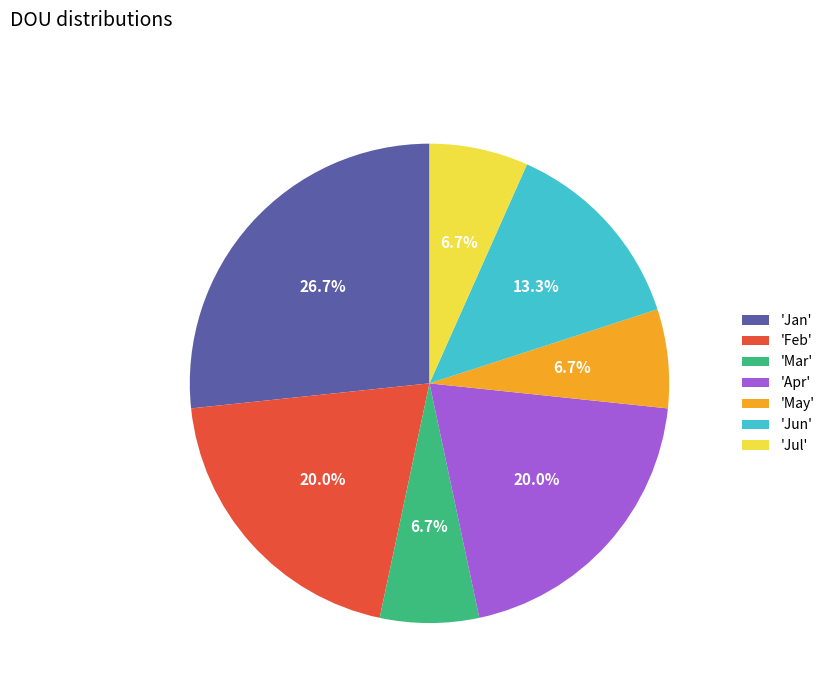

Does 'May' represent more than half of the total?

No